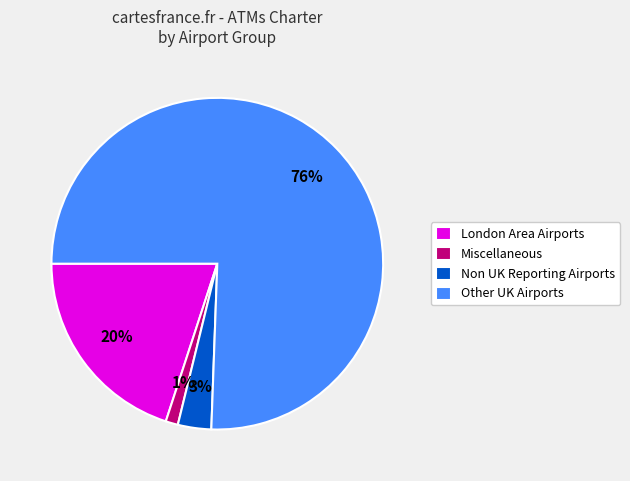

Which has a higher value, Non UK Reporting Airports or London Area Airports?

London Area Airports